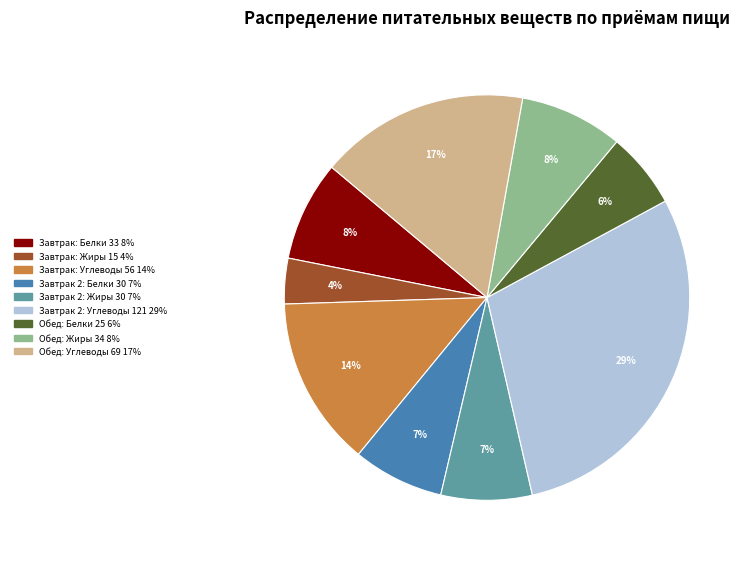

What percentage is the Завтрак: Углеводы 56 slice, to the nearest percent?

14%